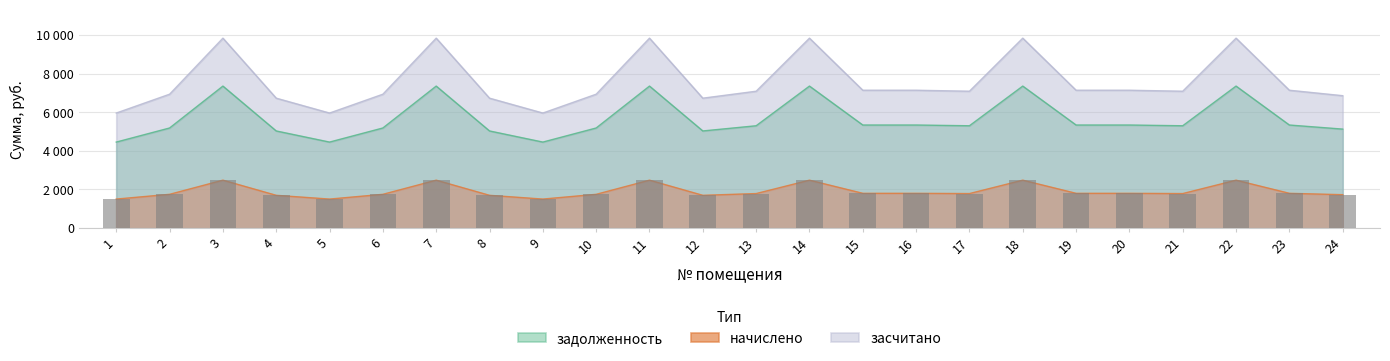

Rank the categories by value from highest to lowest.

3, 7, 11, 14, 18, 22, 15, 16, 19, 20, 23, 13, 17, 21, 2, 6, 10, 24, 4, 8, 12, 1, 5, 9